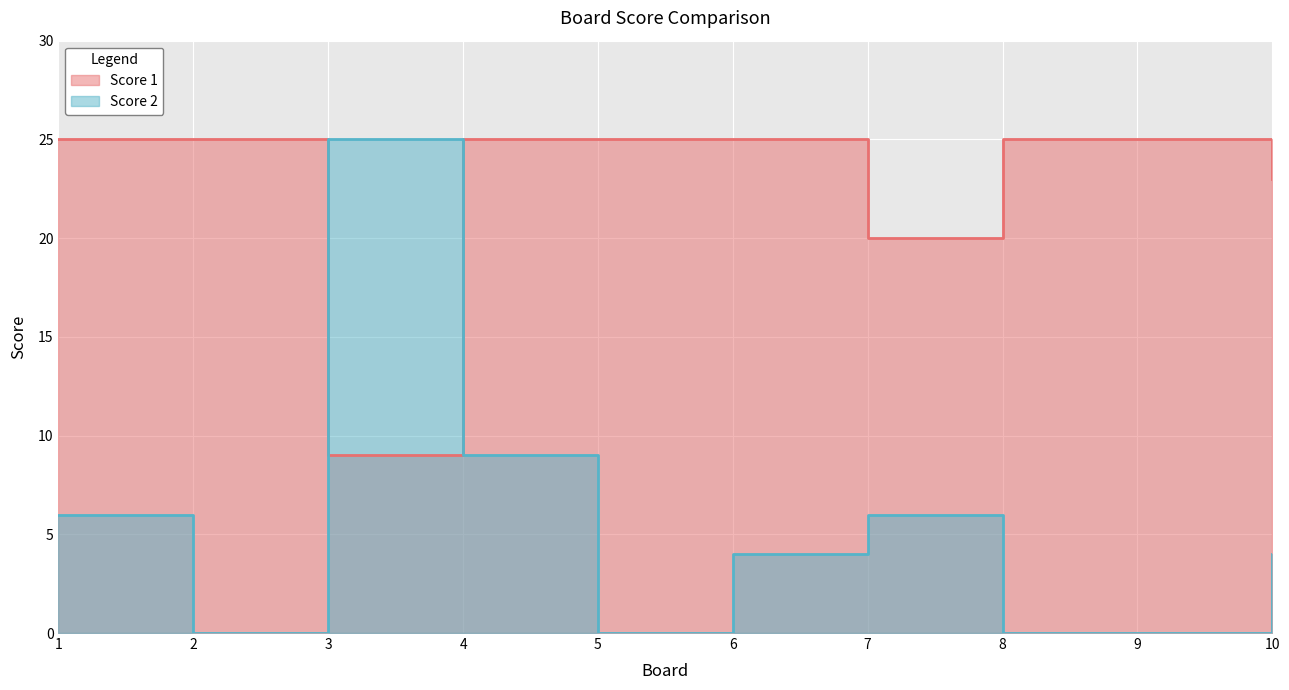

How many categories are shown in the chart?

10